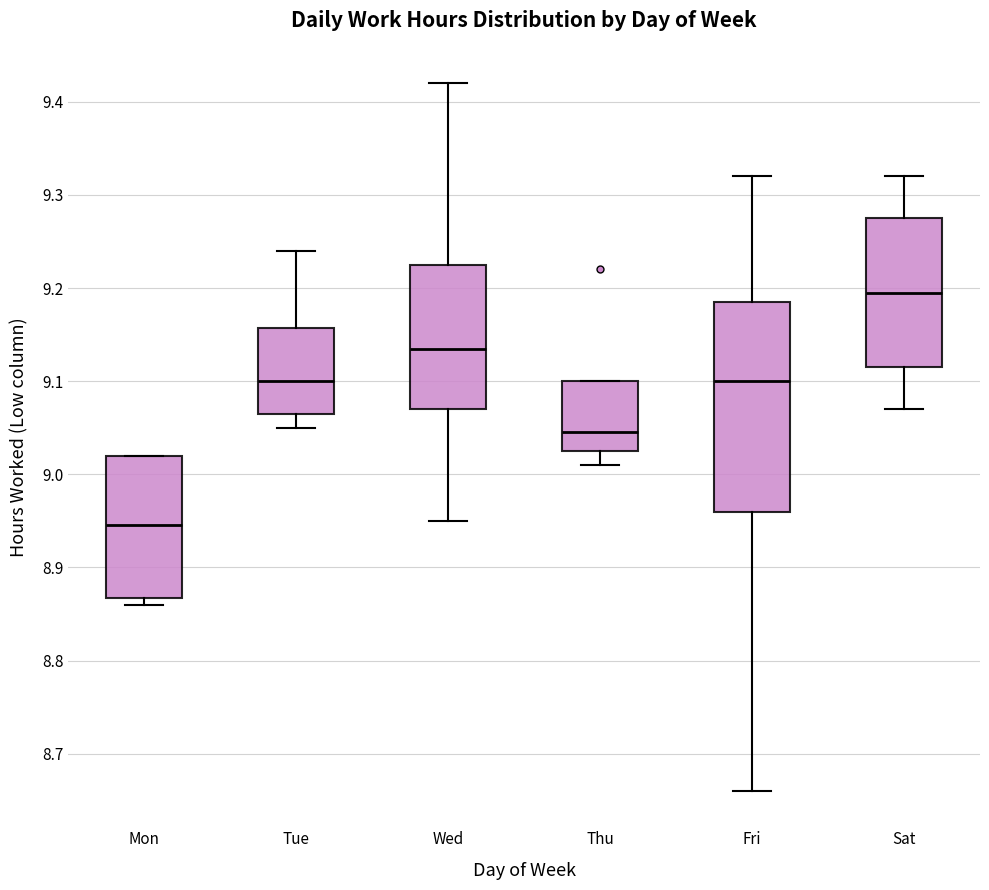

Which box has the highest median line?

Sat